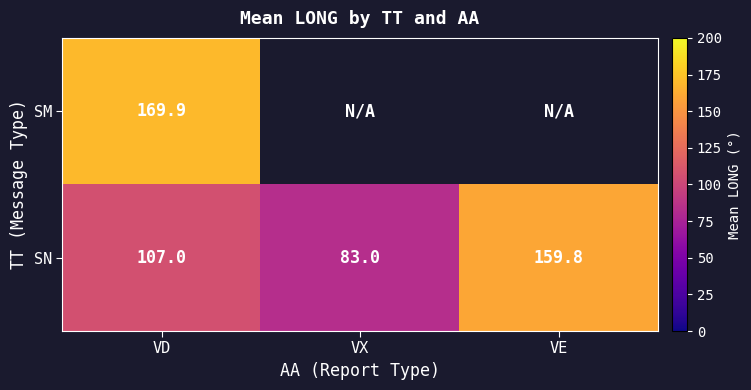

At VD, list the series in order from largest to smallest.

SM, SN